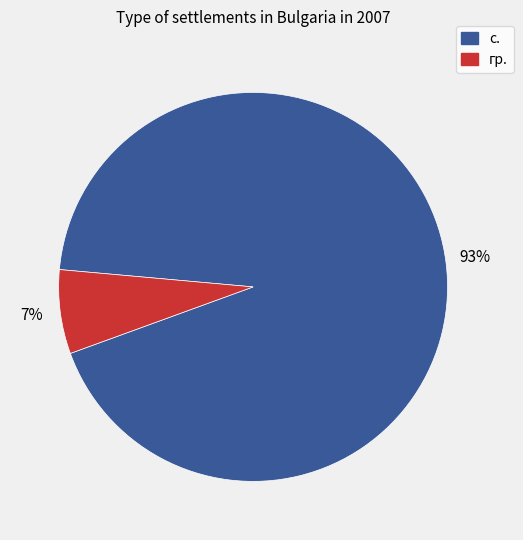

Is there any slice that represents more than half of the pie?

Yes